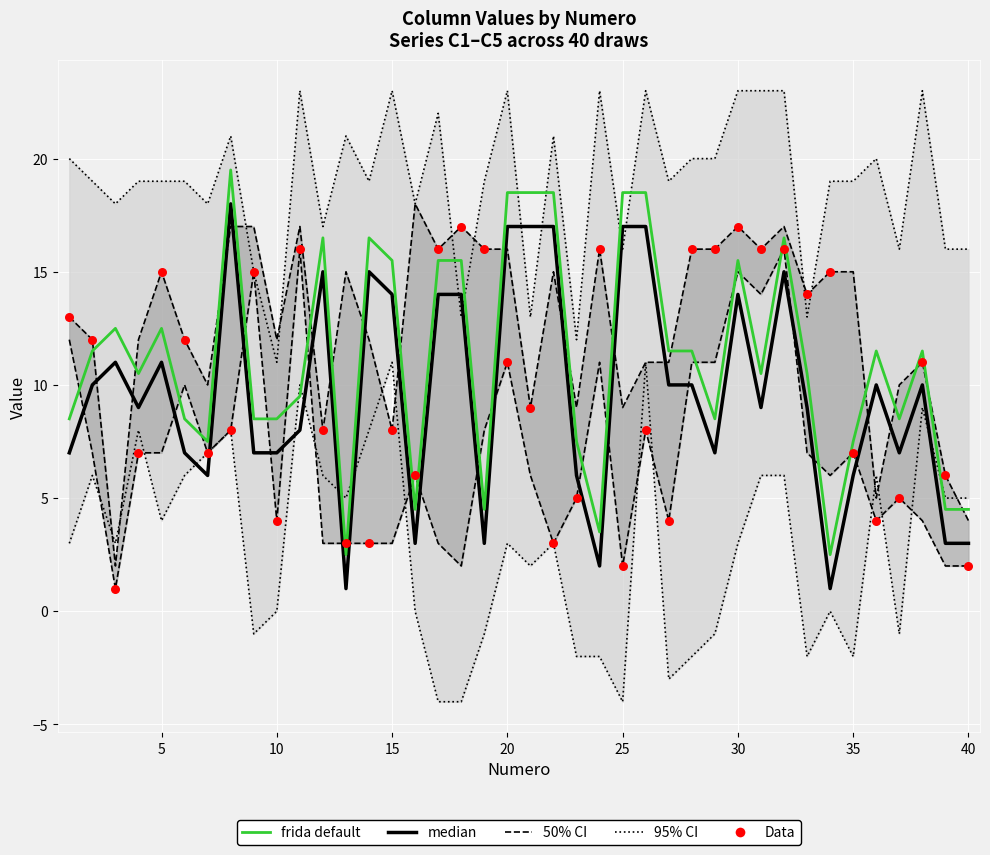

Which series has the widest spread of Y values?

median